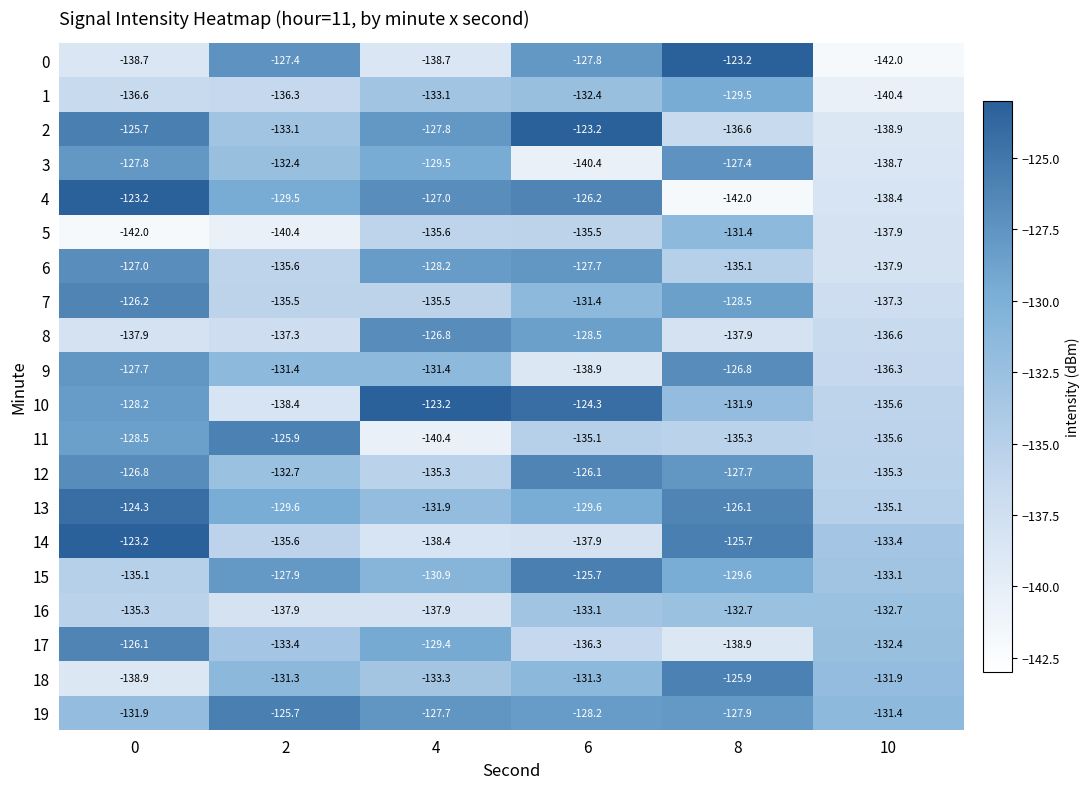

What is the total value across all series at 0?

-2611.1